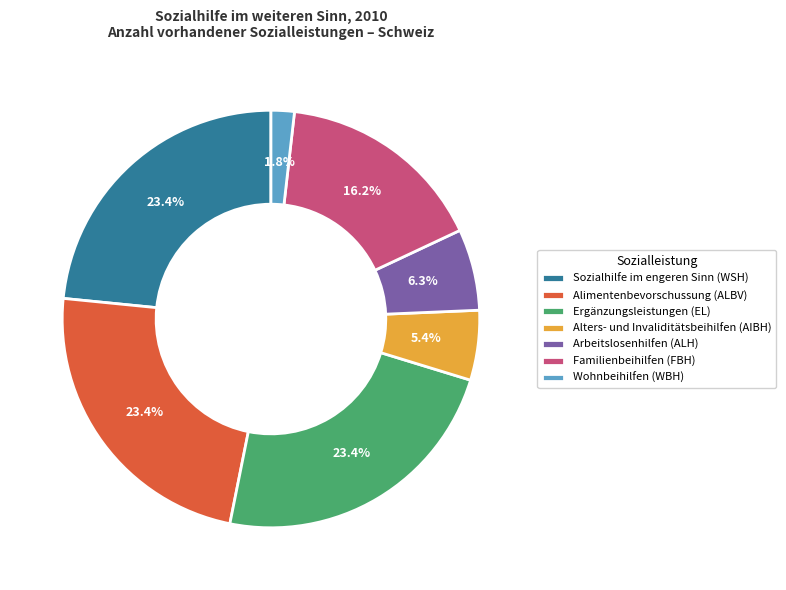

Is there any slice that represents more than half of the pie?

No